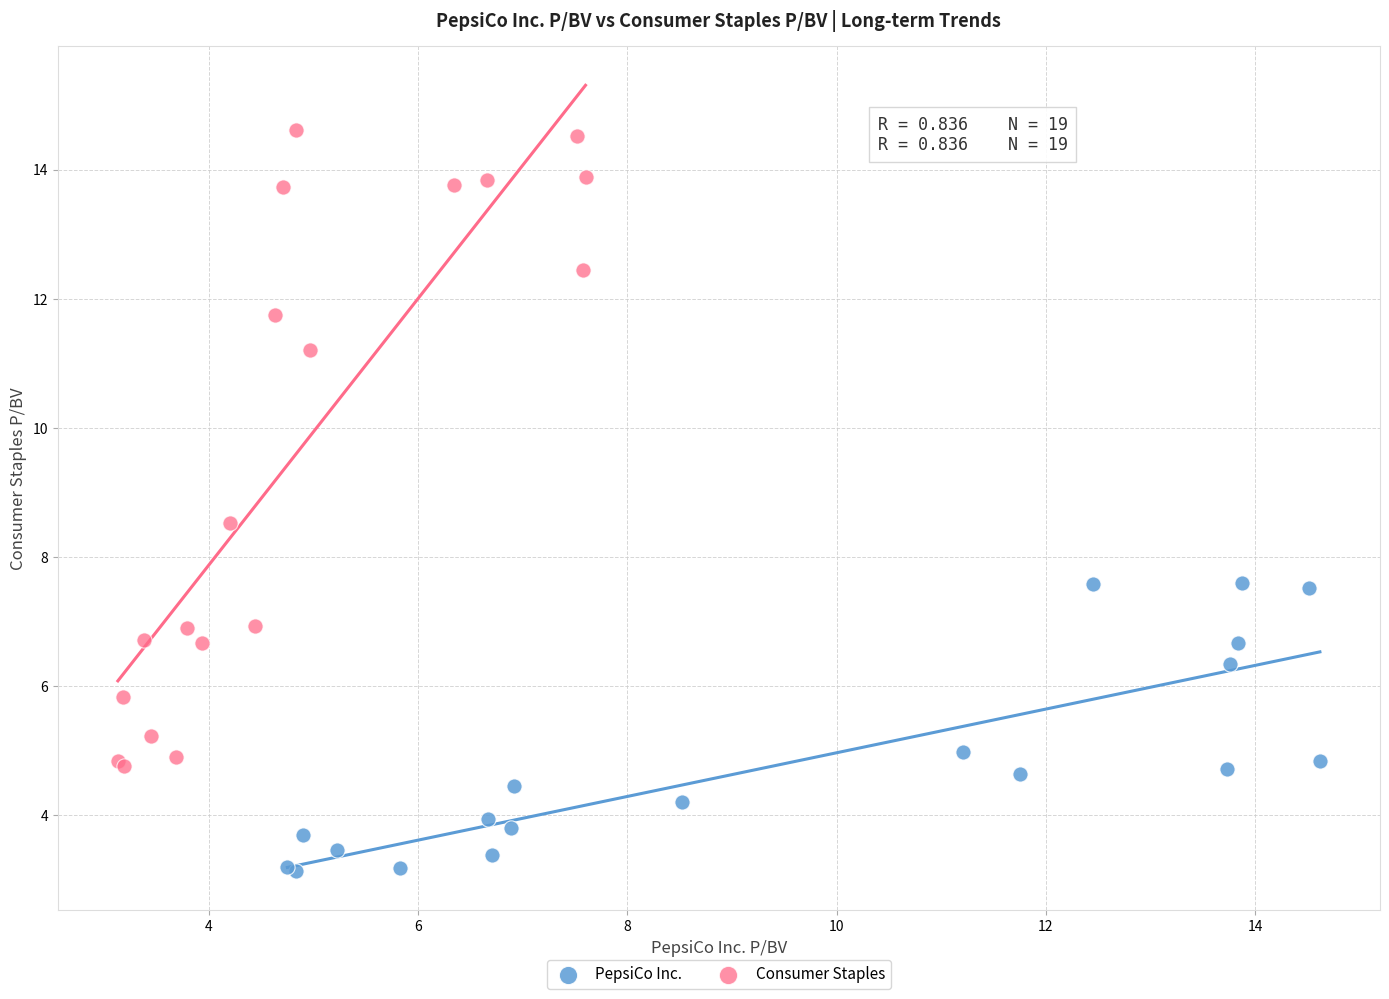

Which series has the largest Y range (max minus min)?

Consumer Staples